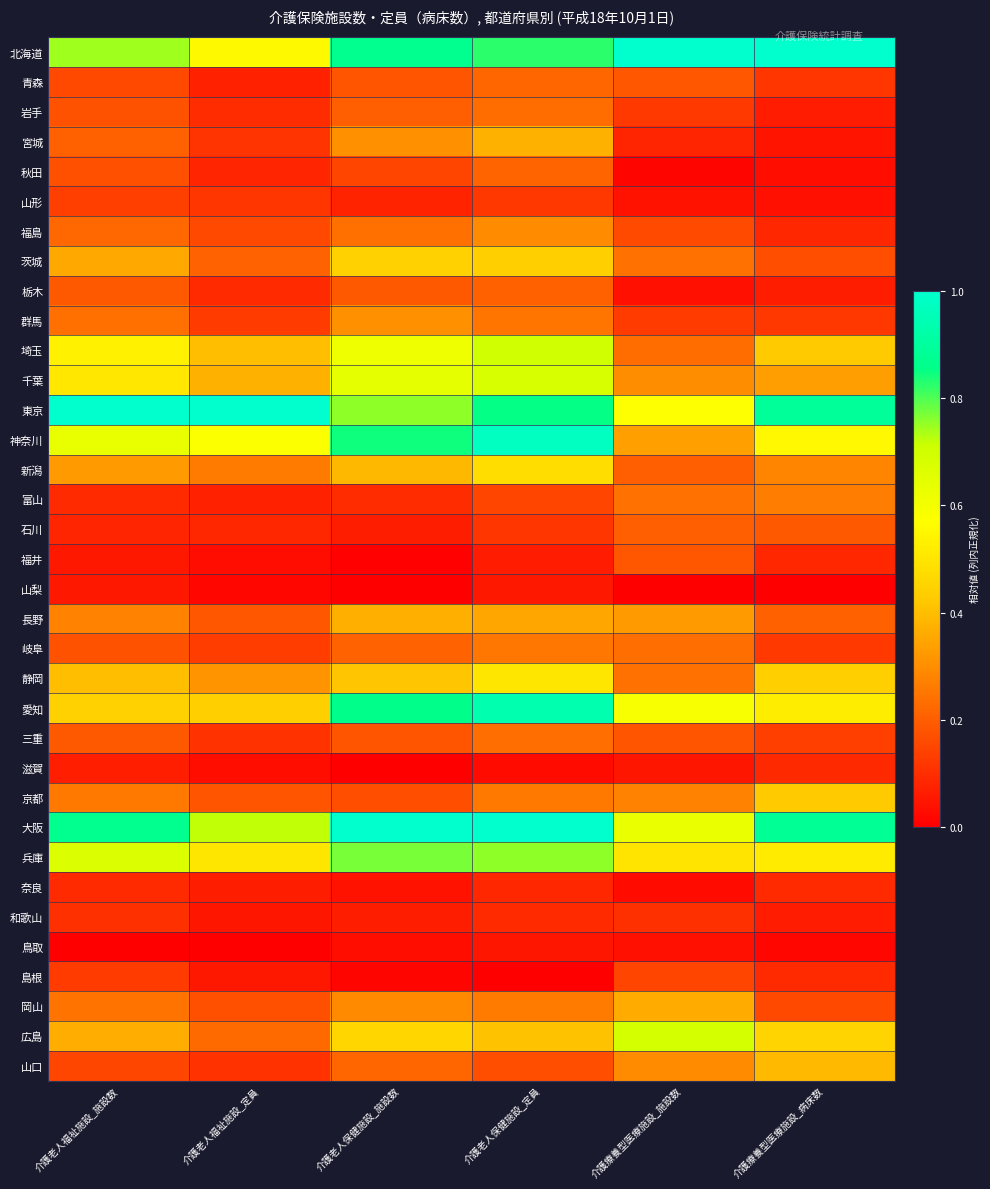

How many distinct data groups are displayed?

35